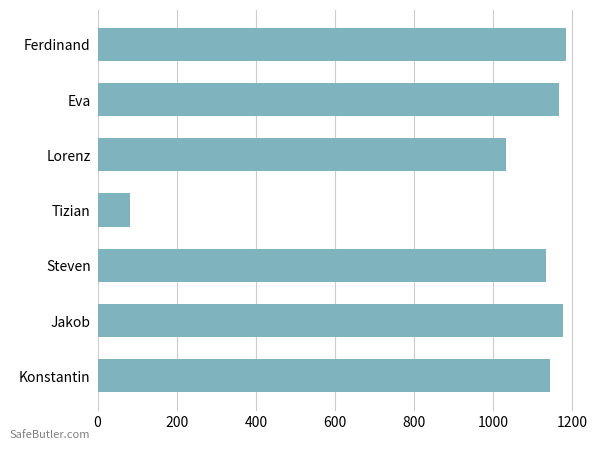

Where is the data nearest to the value 632?

Lorenz